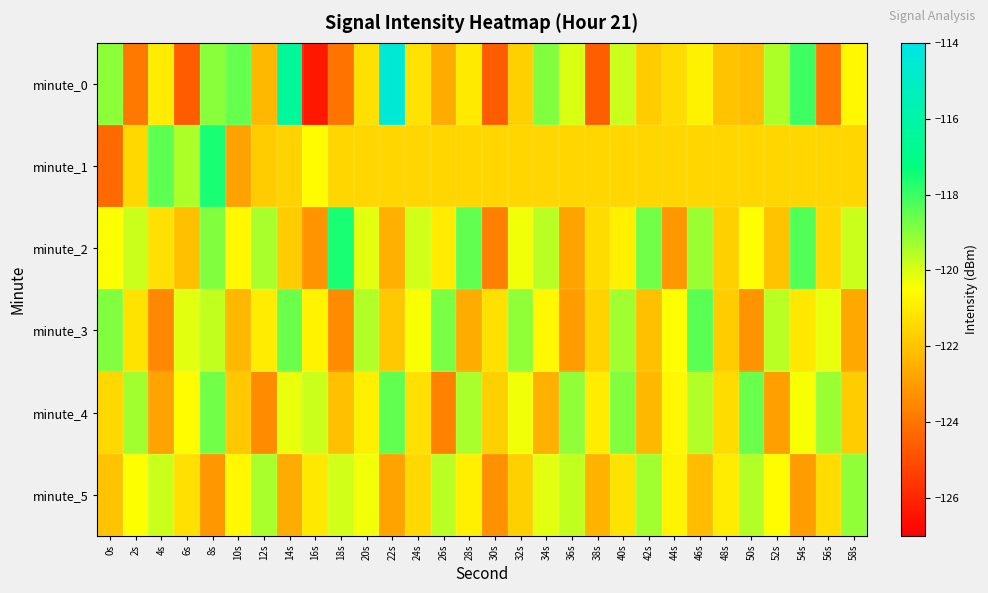

Between 24s and 48s, which is larger?

24s